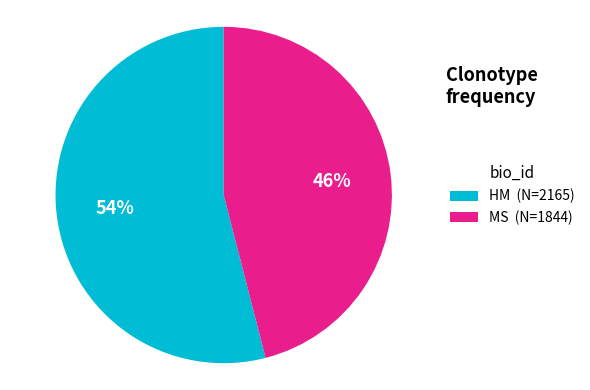

How many segments does this pie chart have?

2